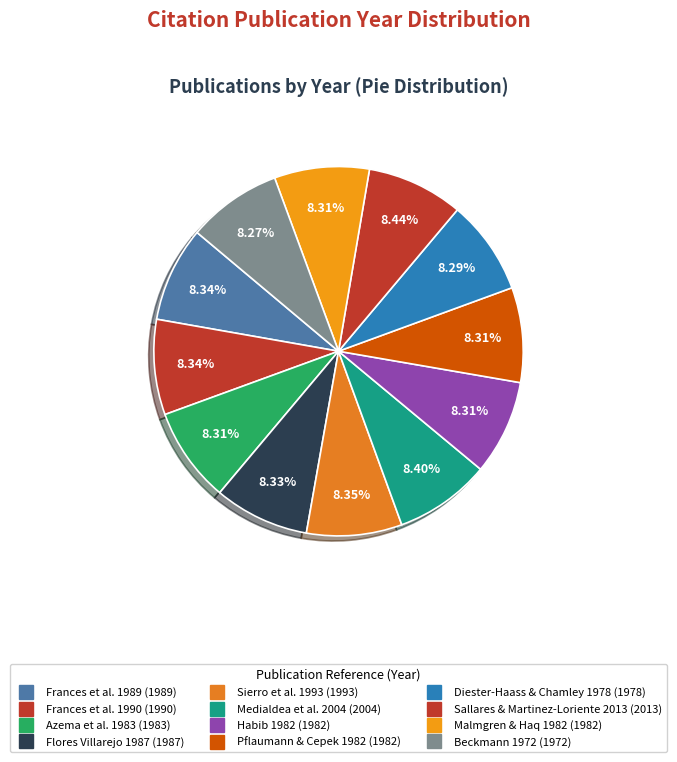

Approximately how many times larger is the value at Beckmann 1972 compared to Frances et al. 1989?

1.0